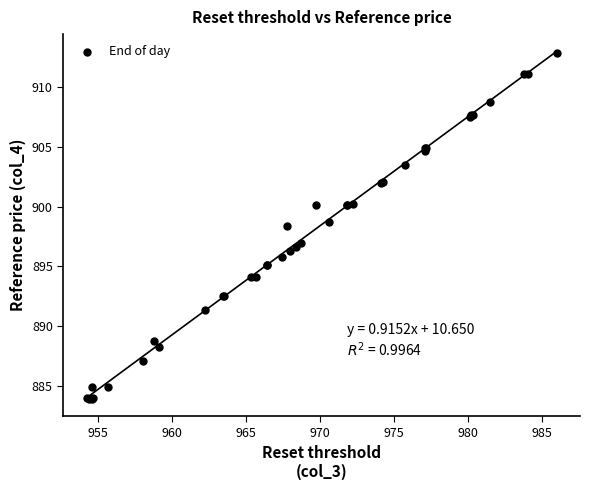

What Y value in the scatter plot is closest to 898?

898.3